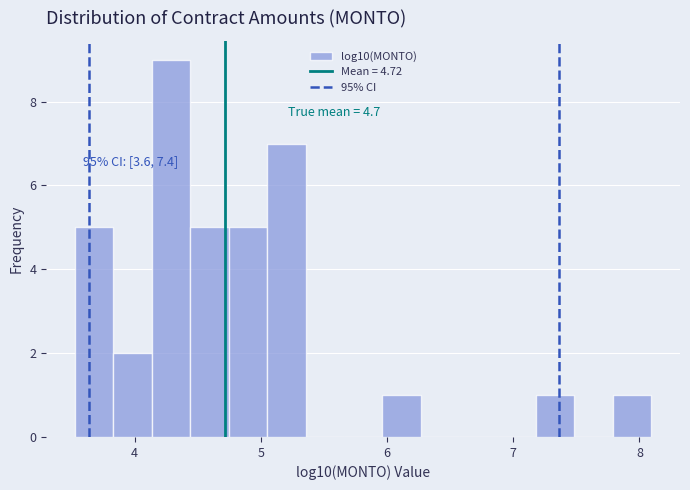

Read against the x-axis, roughly where is the centre of the tallest bar?

4.3